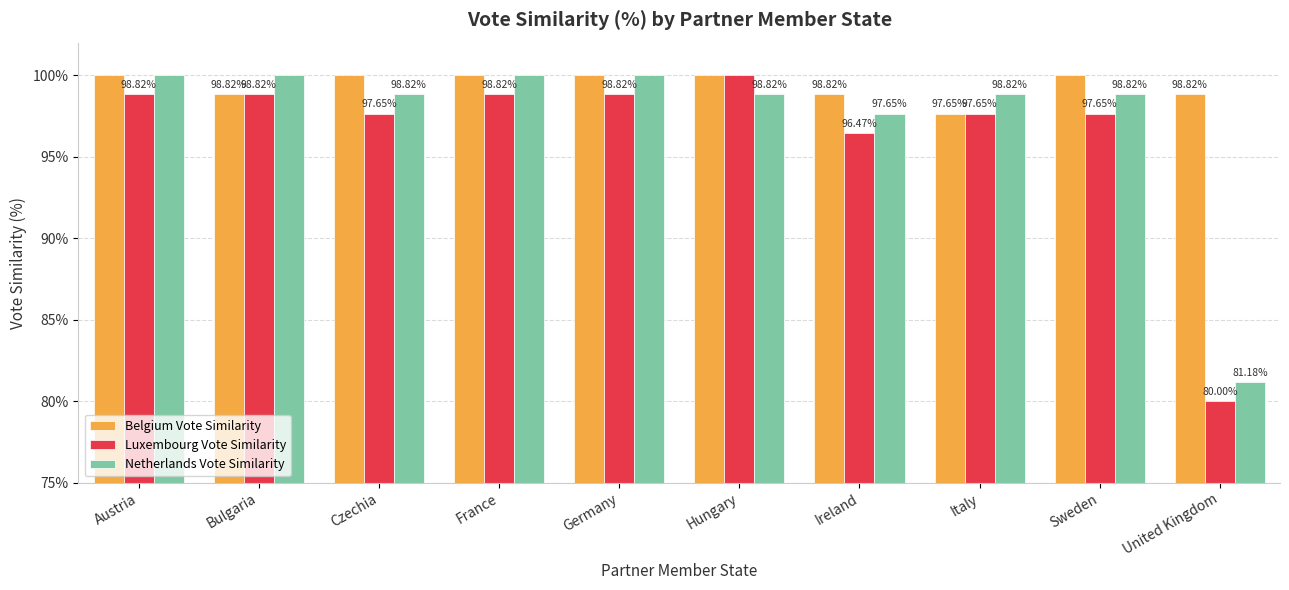

Does the chart contain stacked bars?

No